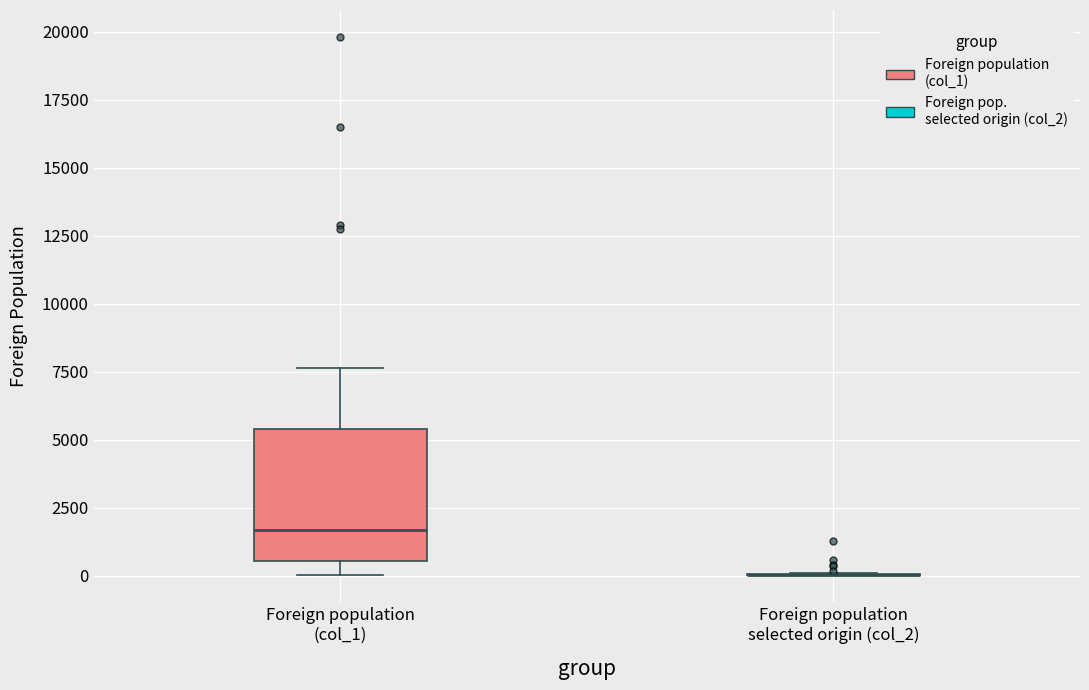

Reading left to right, transcribe this box plot: for each box, give where its median line is, the range the box spans, and where its two whiskers end, as read against the y-axis. The values are not printed on the chart, so give them approximately, as read against the axis.

Foreign population (col_1): median 1500, box 500 to 5500, whiskers 0 to 7500
Foreign population selected origin (col_2): box collapsed to a line at 0, whiskers 0 to 0